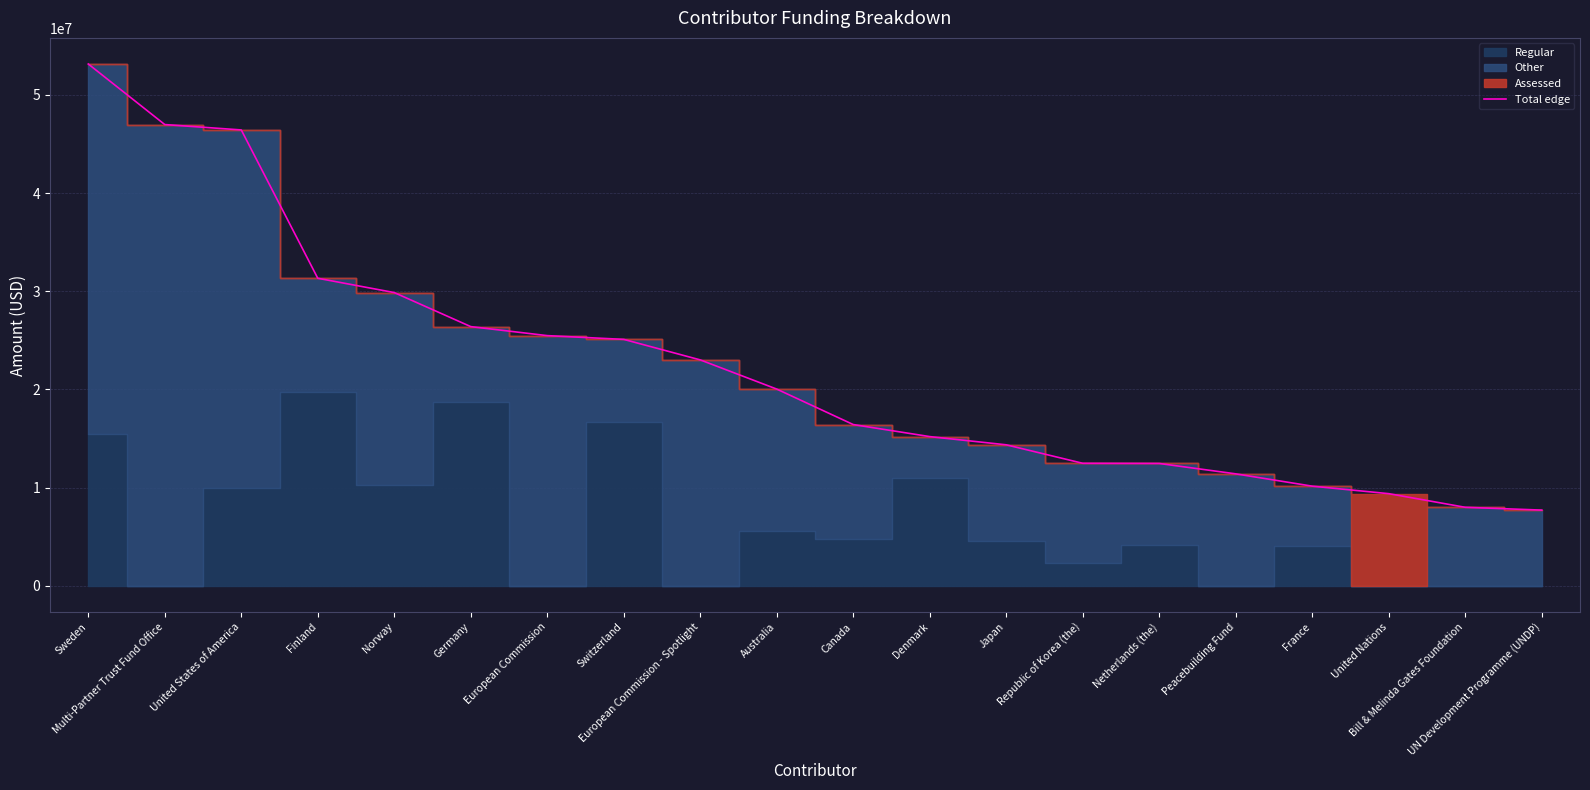

True or false: there are more than 1 points higher than both neighbors.

False